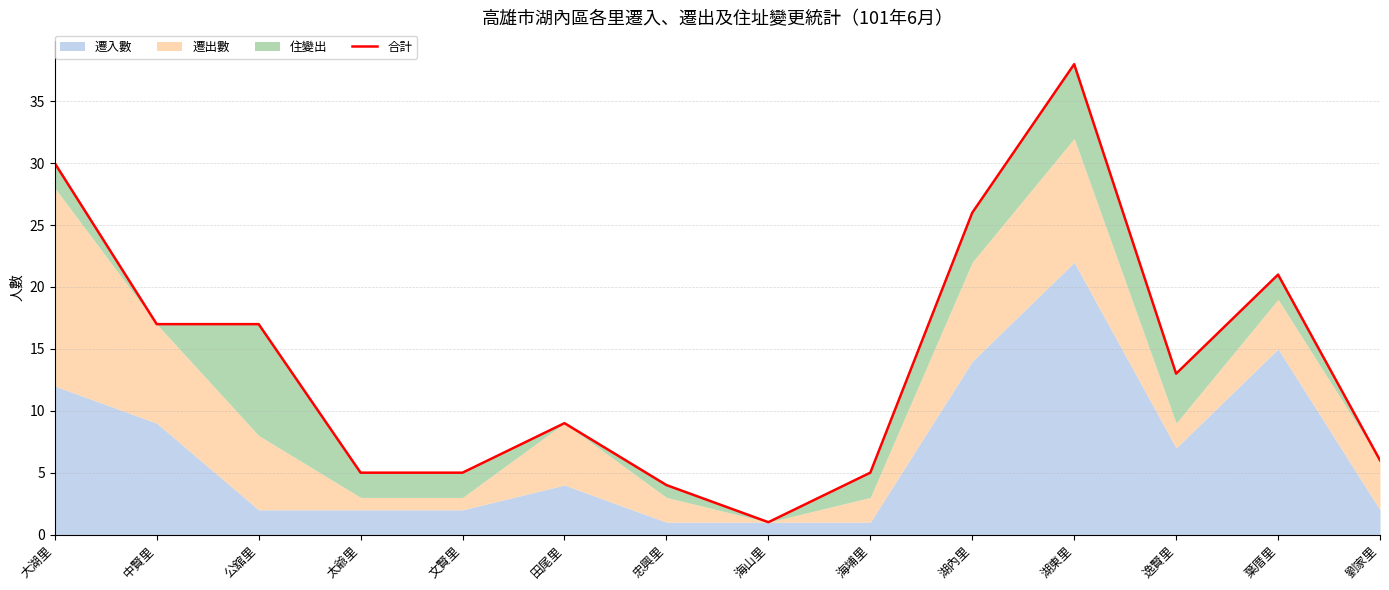

What is the maximum value shown in the chart?

38